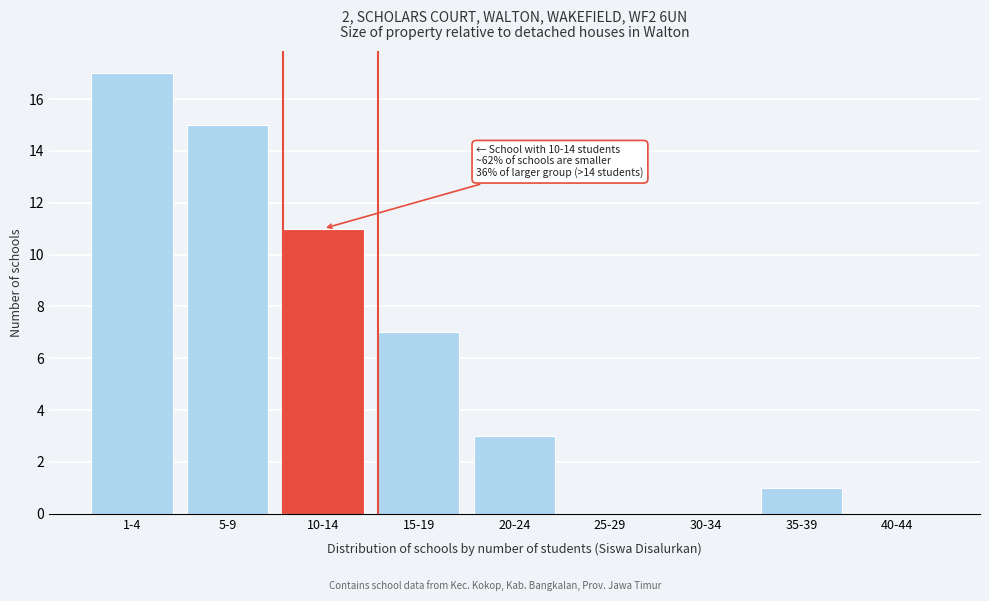

Reading left to right, list all the values displayed in this chart.

1-4=17	5-9=15	10-14=11	15-19=7	20-24=3	25-29=0	30-34=0	35-39=1	40-44=0